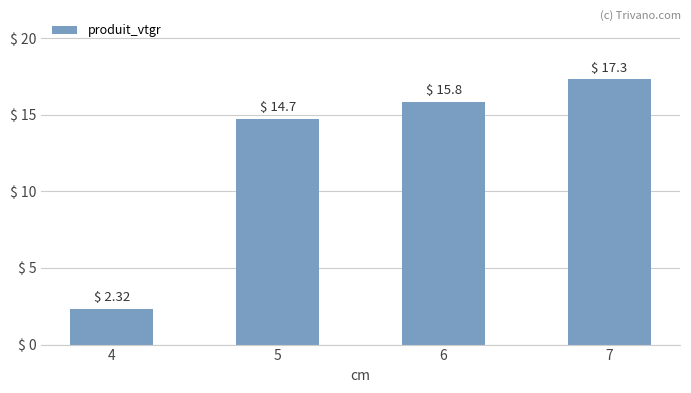

List the labels in order of value, largest first.

7, 6, 5, 4